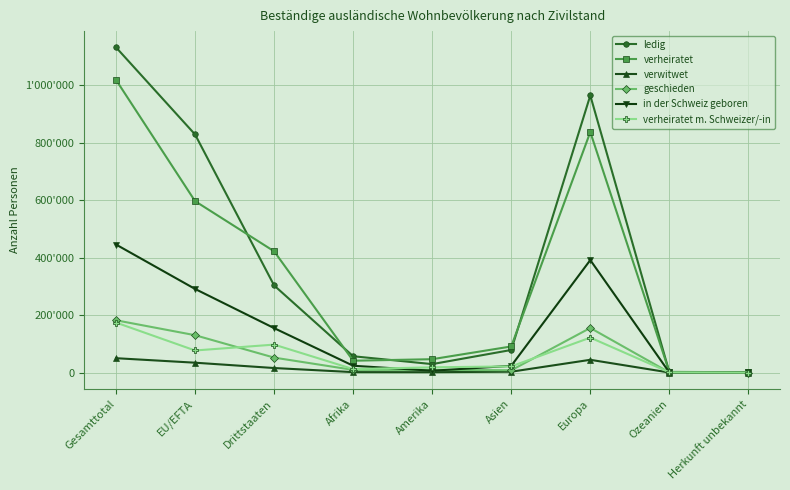

Rank the series at Europa from lowest to highest value.

verwitwet, verheiratet m. Schweizer/-in, geschieden, in der Schweiz geboren, verheiratet, ledig